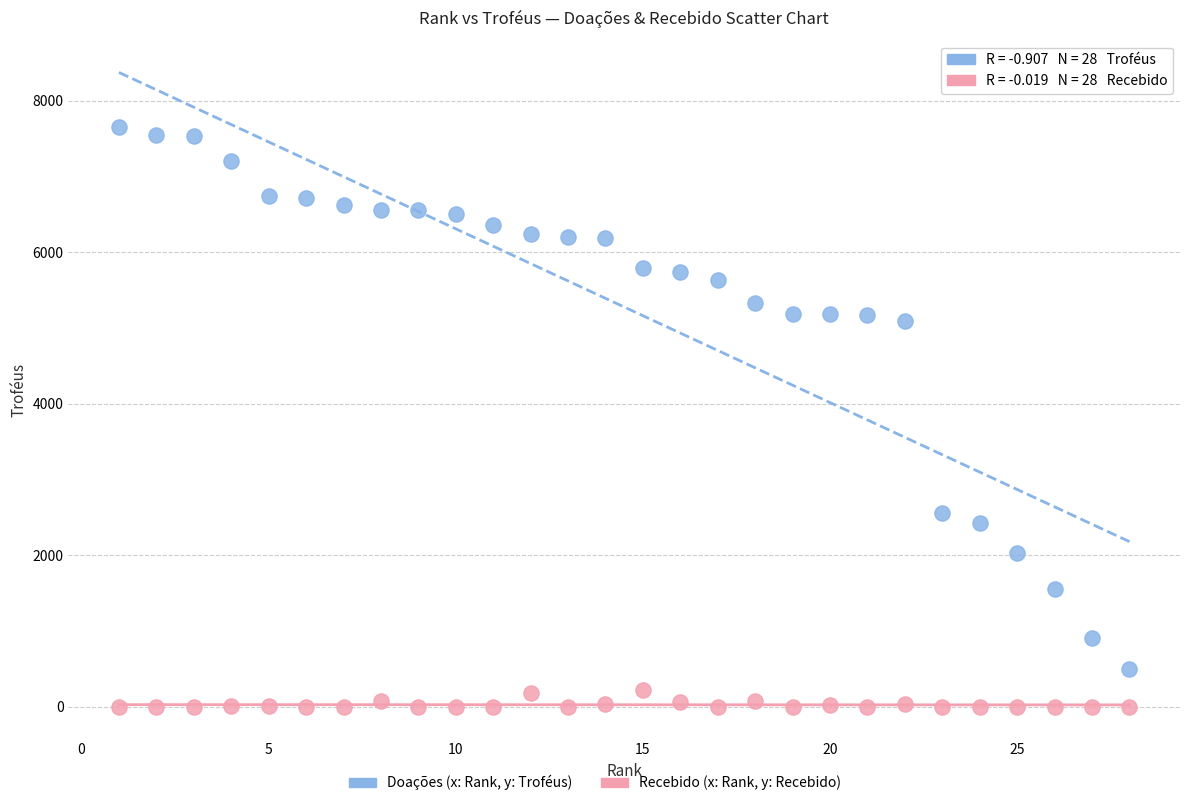

Across all data points, what is the range of Y values (max minus min)?

7654